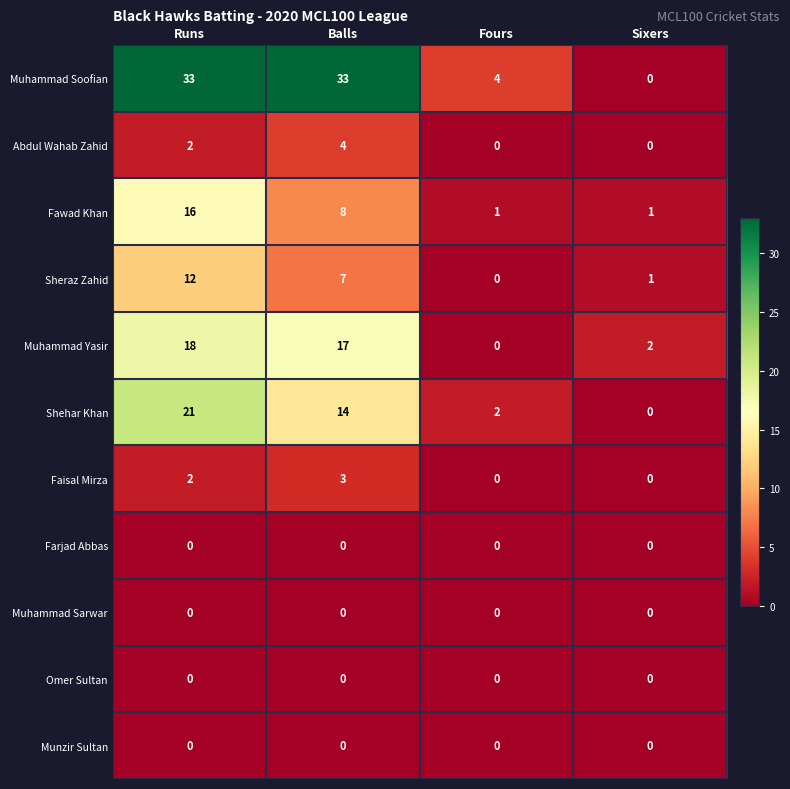

What is the spread (max minus min) of values at Runs?

33